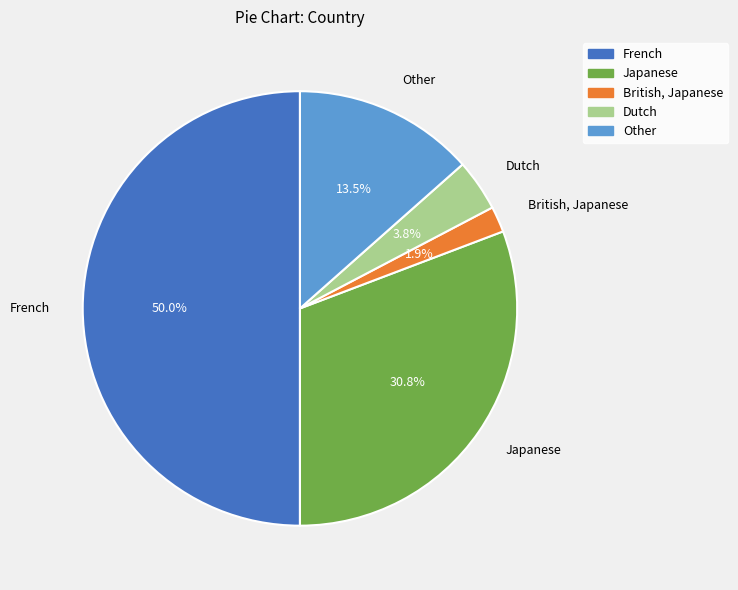

Rank the categories by value from highest to lowest.

French, Japanese, Other, Dutch, British, Japanese